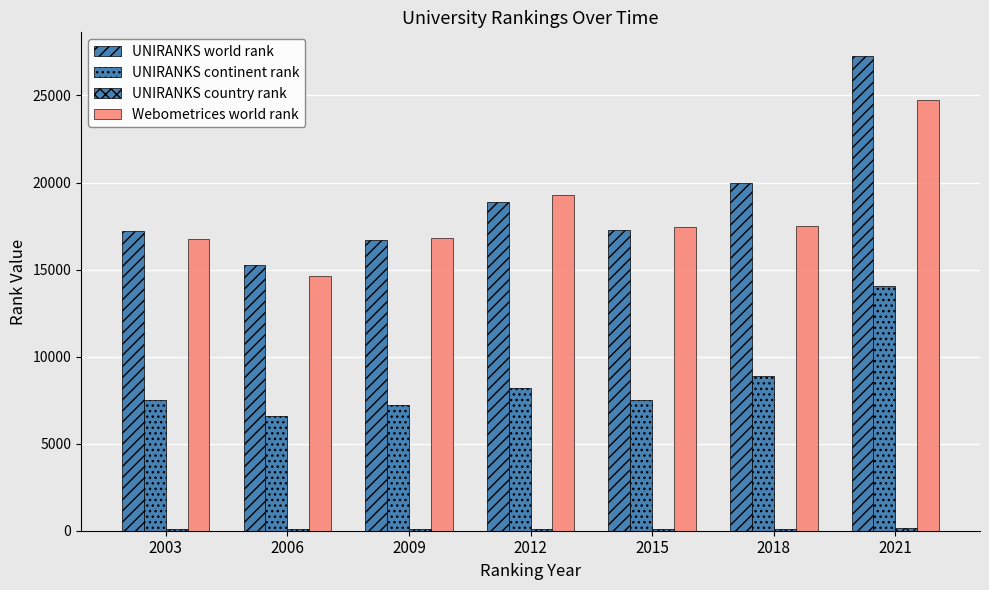

How many bars are there in each group?

4